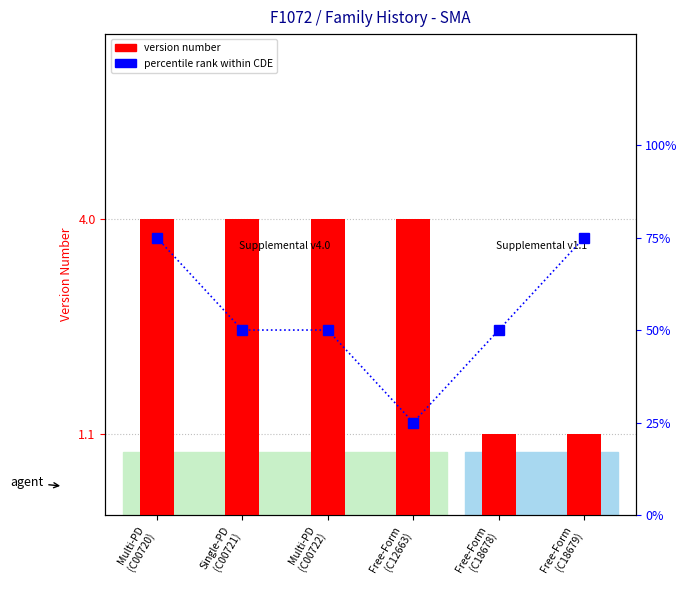

What is the difference between the percentile rank within CDE values at Free-Form
(C18678) and Free-Form
(C12663)?

25.0